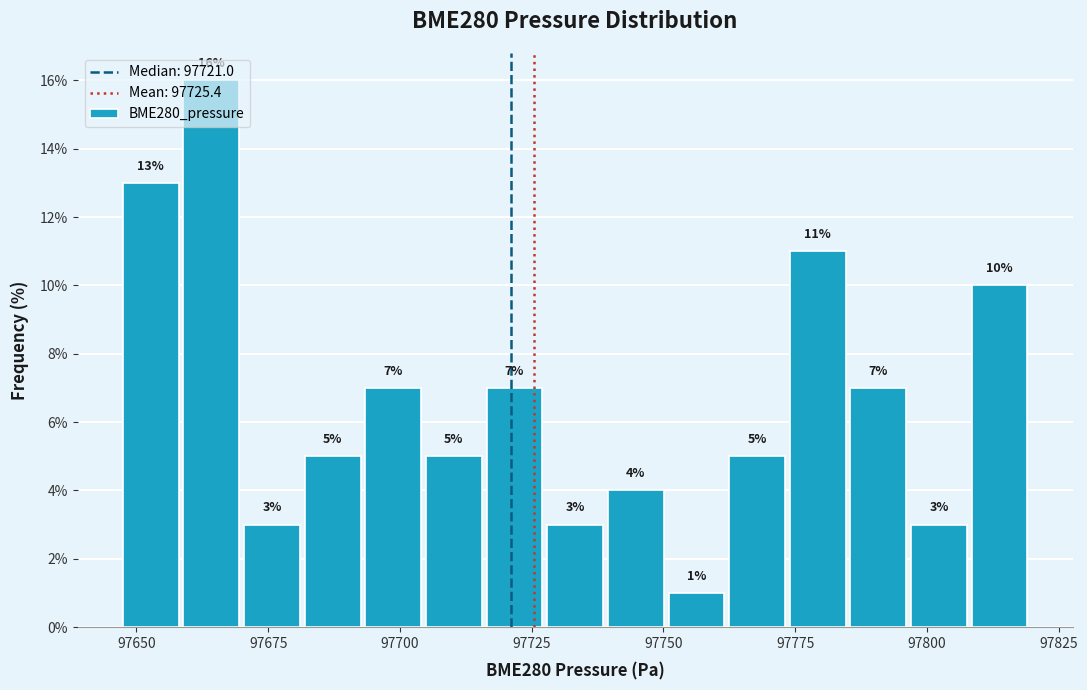

Read against the x-axis, roughly where is the centre of the tallest bar?

97665